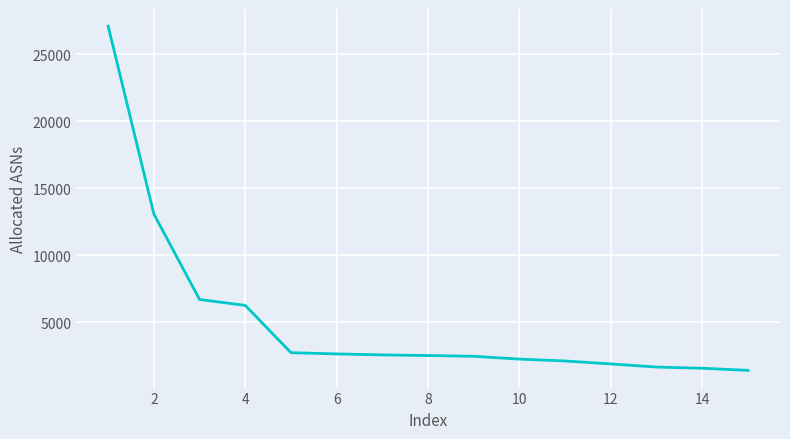

What is the difference between the maximum and minimum values?

25693